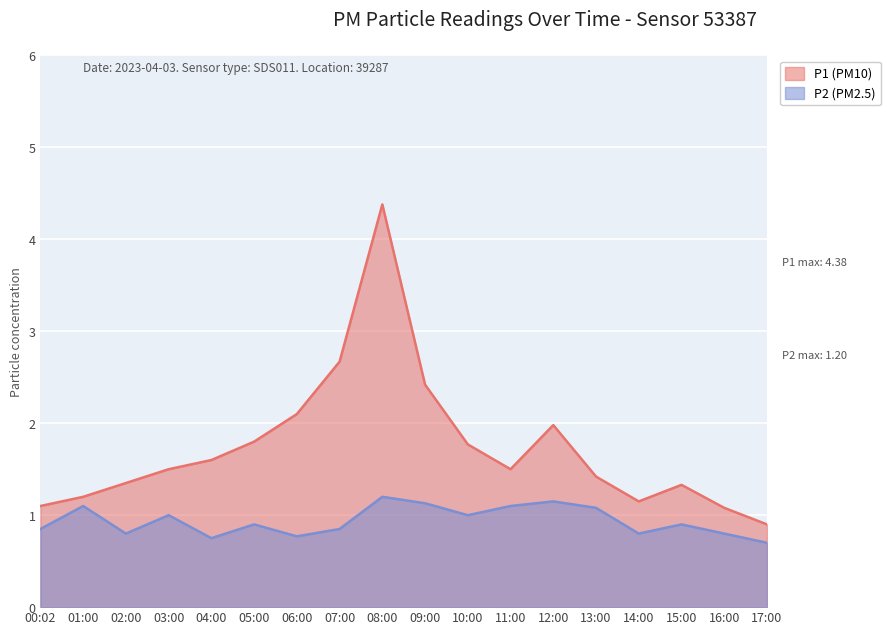

True or false: P2 and P1 intersect in this chart.

False